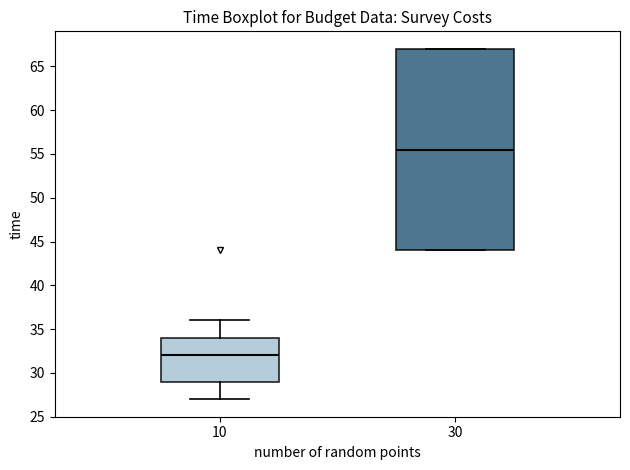

Which box is the tallest, from its lower edge to its upper edge?

30